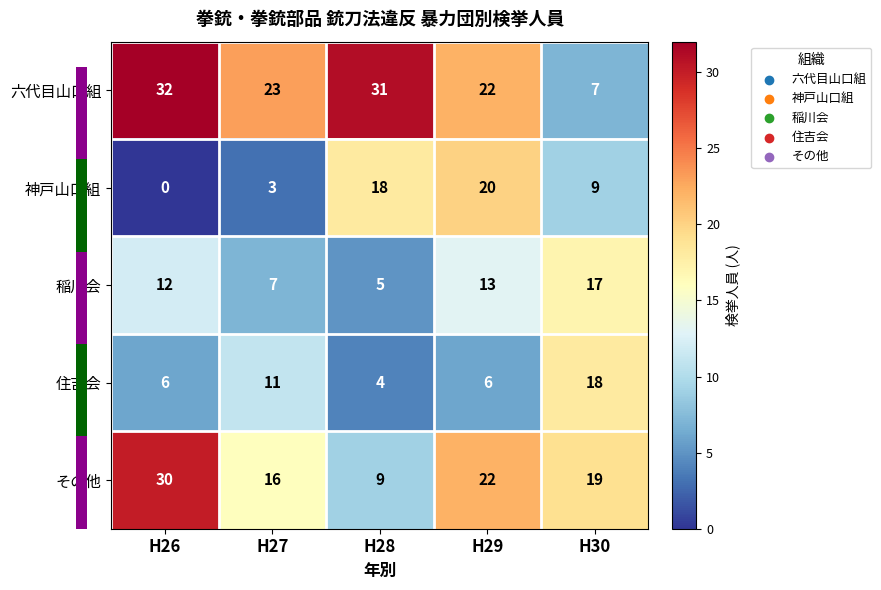

What is the sum of the 神戸山口組 values at H30 and H29?

29